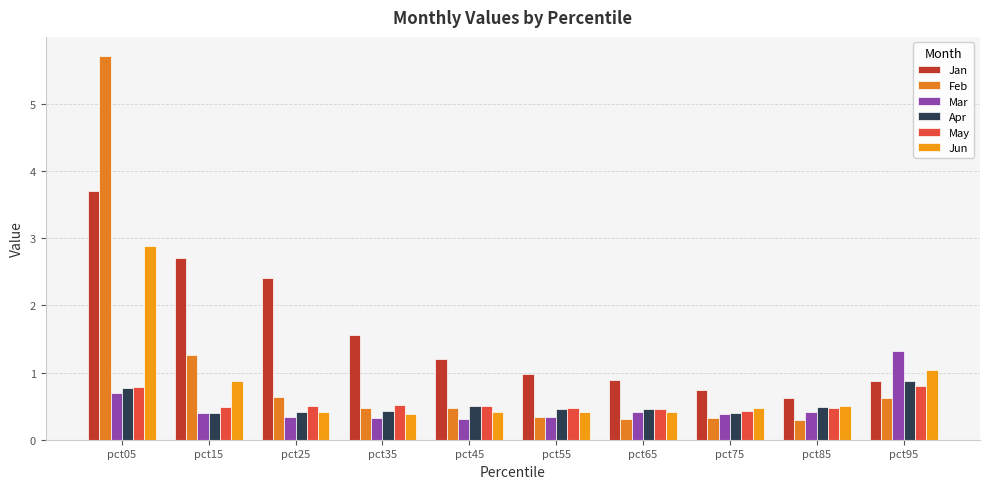

At which label does Feb reach its peak?

pct05